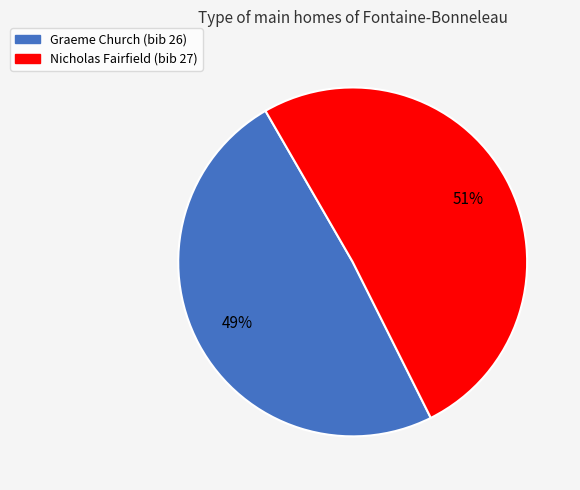

Approximately how many times larger is the value at Graeme Church (bib 26) compared to Nicholas Fairfield (bib 27)?

1.0